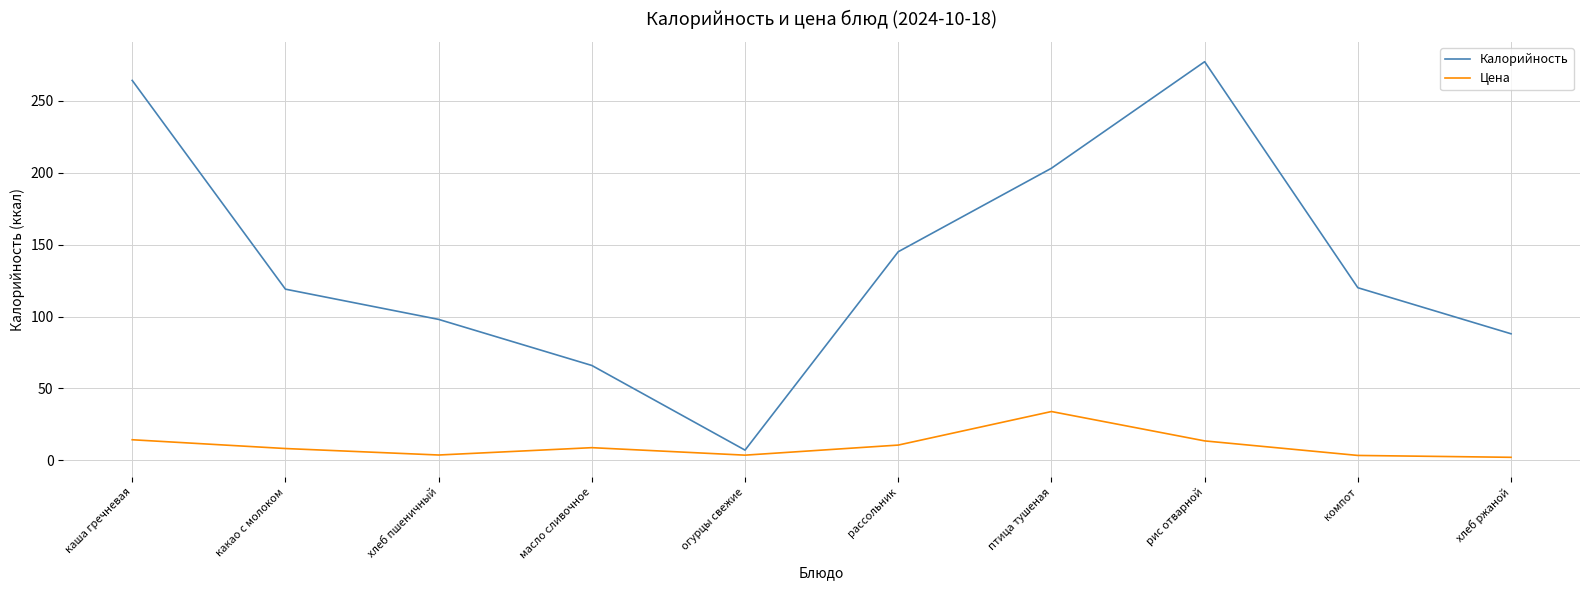

Which series changed the most between масло сливочное and огурцы свежие?

Калорийность